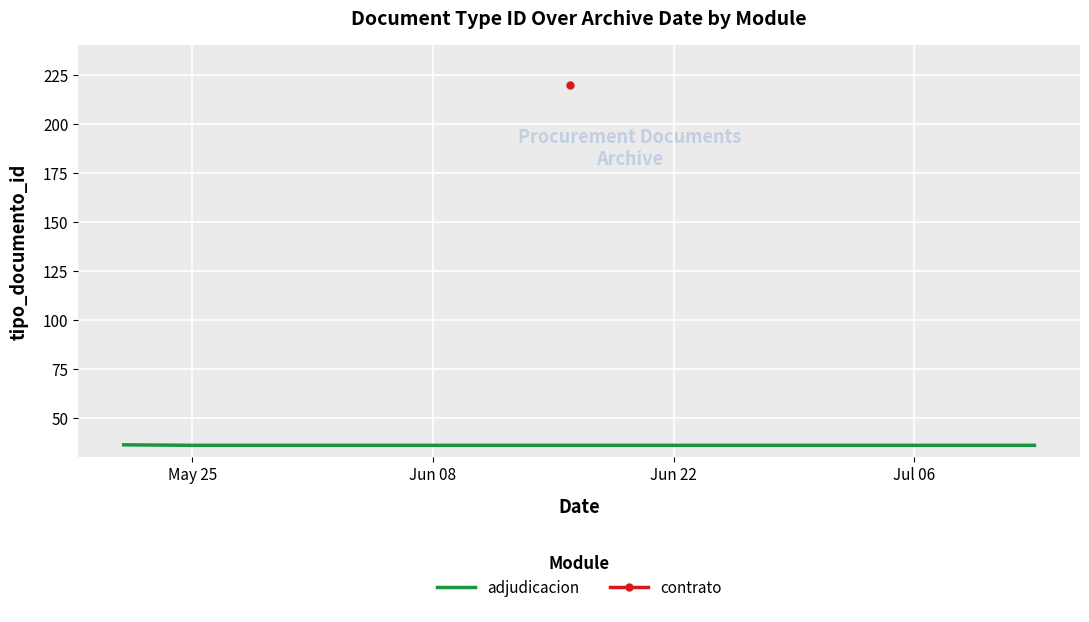

What is the lowest value of the adjudicacion series?

36.0